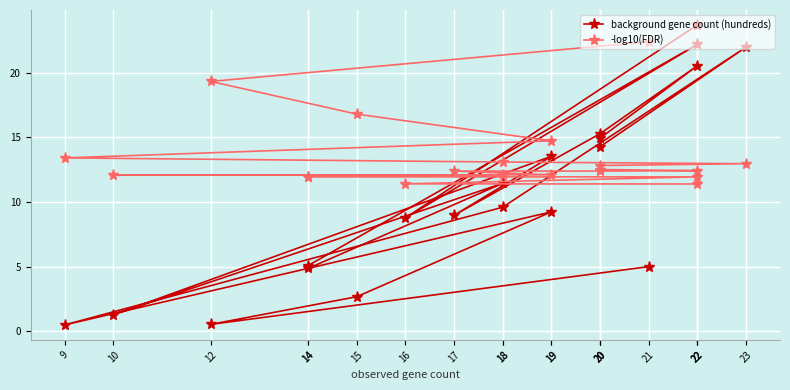

Read the -log10(FDR) value at 22.

11.9